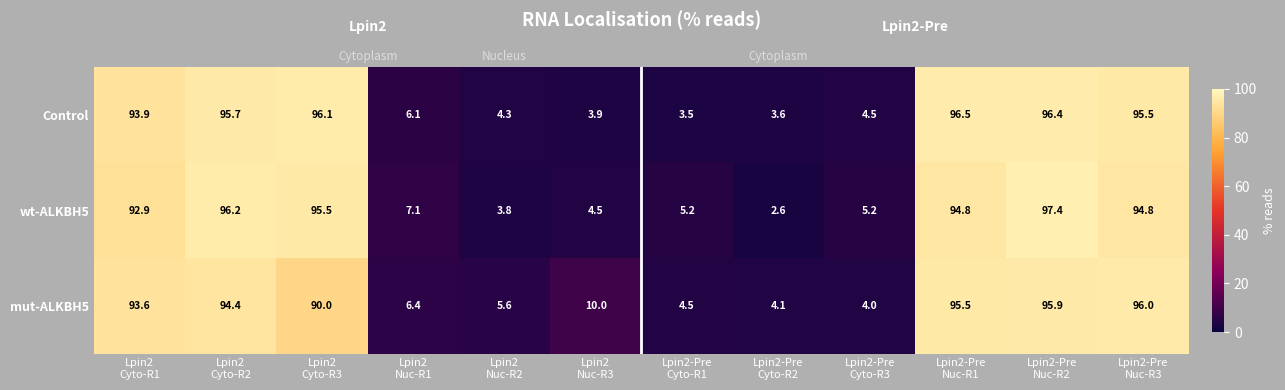

What is the minimum value for wt-ALKBH5?

2.6